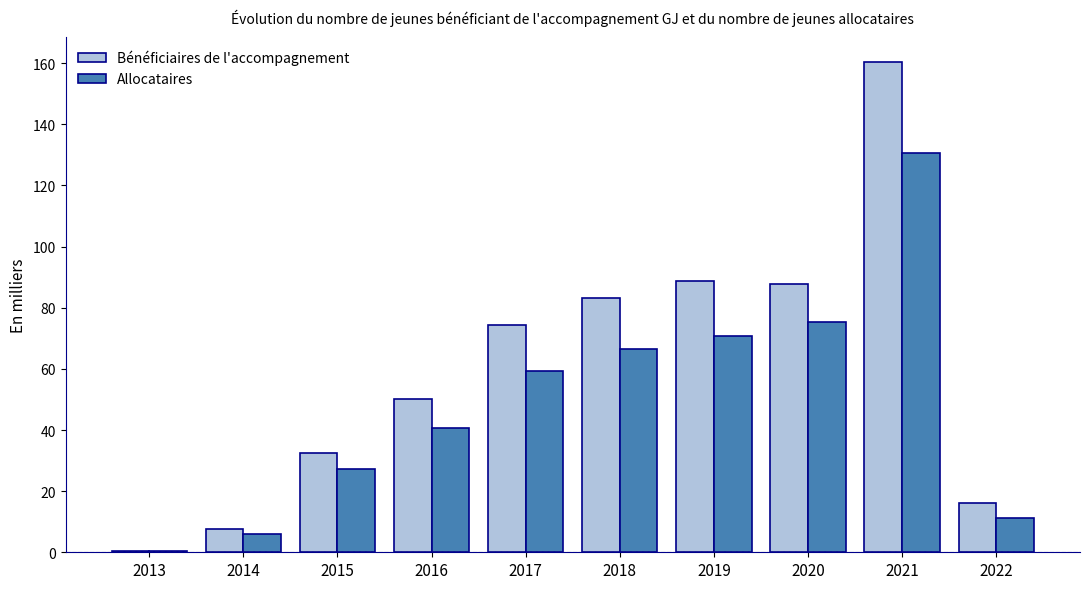

What is the total value across all series at 2018?

149.7